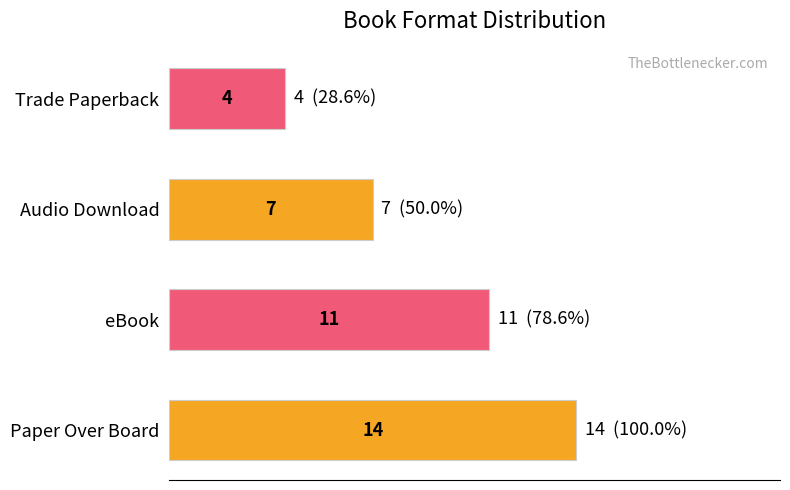

Count the values in the range 7 to 14.

3